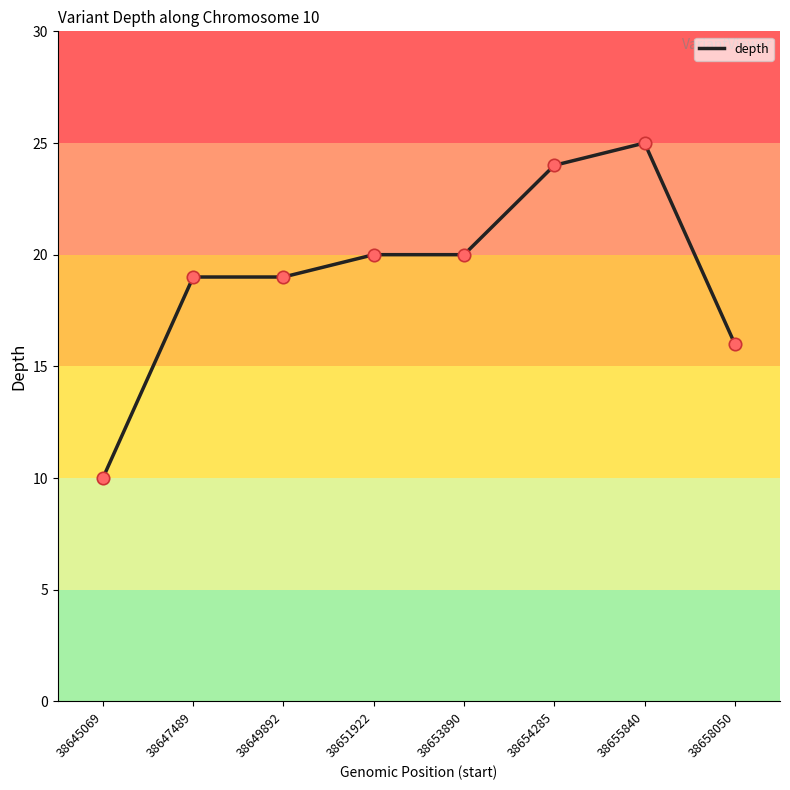

Approximately how many times larger is the value at 38645069 compared to 38653890?

0.5